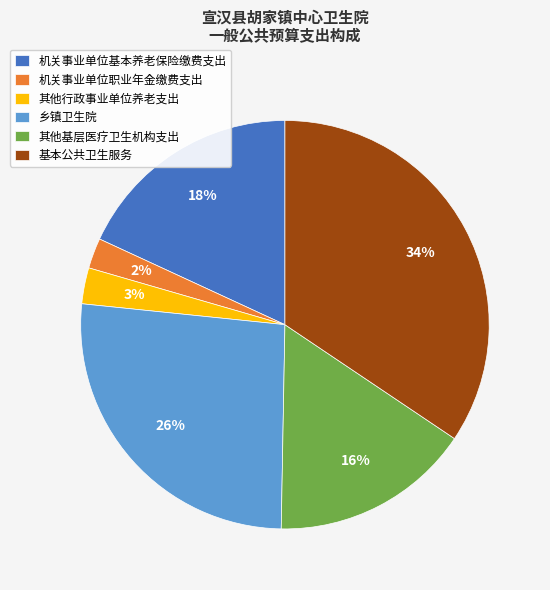

True or false: 乡镇卫生院 accounts for 33% of the total.

False